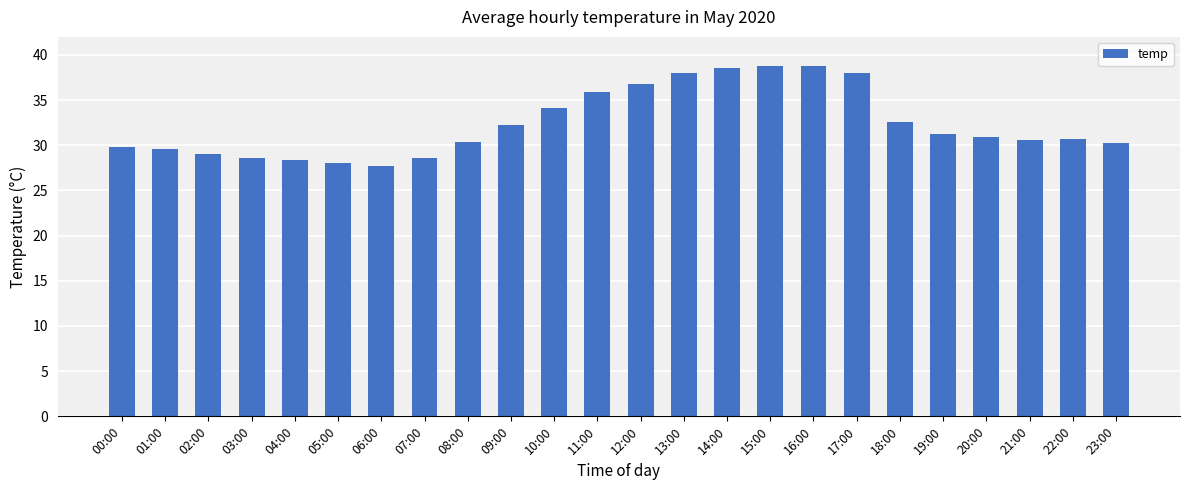

What is the value of the 23rd bar from the left?

30.7